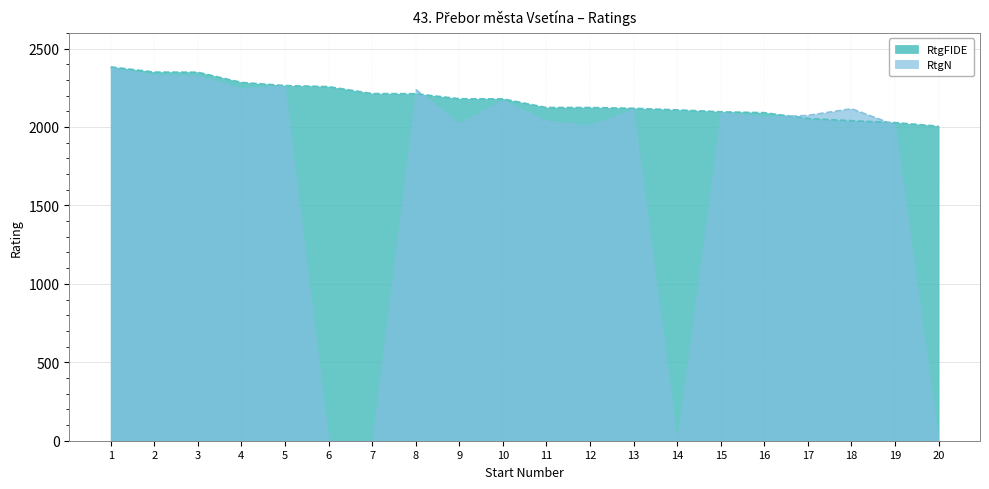

Is it true that the value at 10 is 644?

False